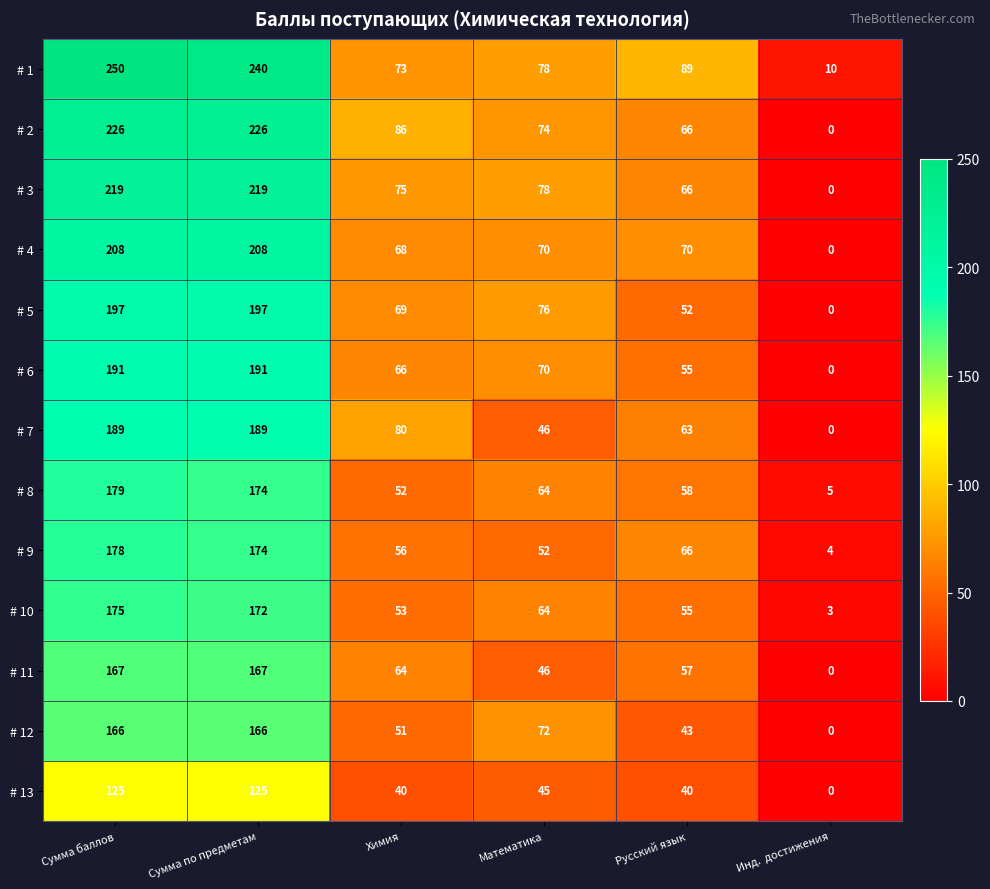

What is the difference between the # 9 values at Сумма баллов and Математика?

126